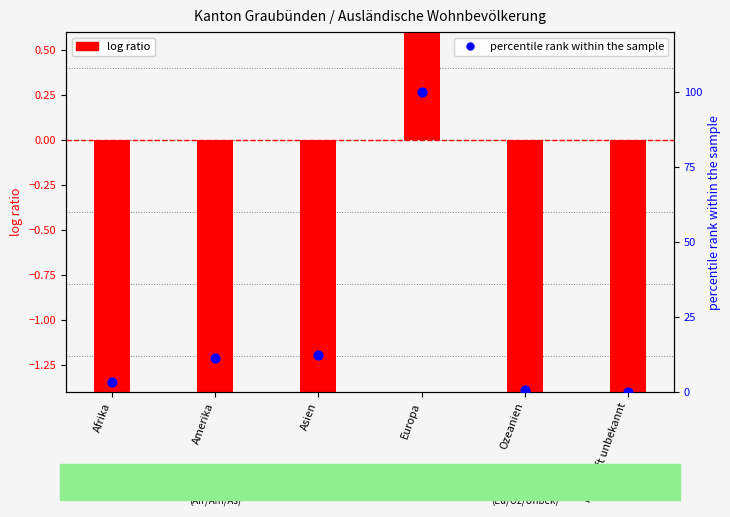

Which series has the largest total across all categories?

percentile rank within the sample